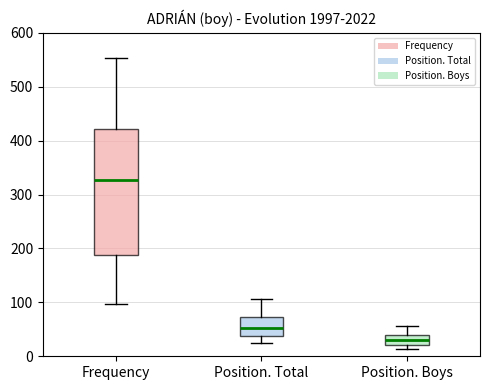

Comparing the boxes themselves (not the whiskers), which one is the tallest?

Frequency